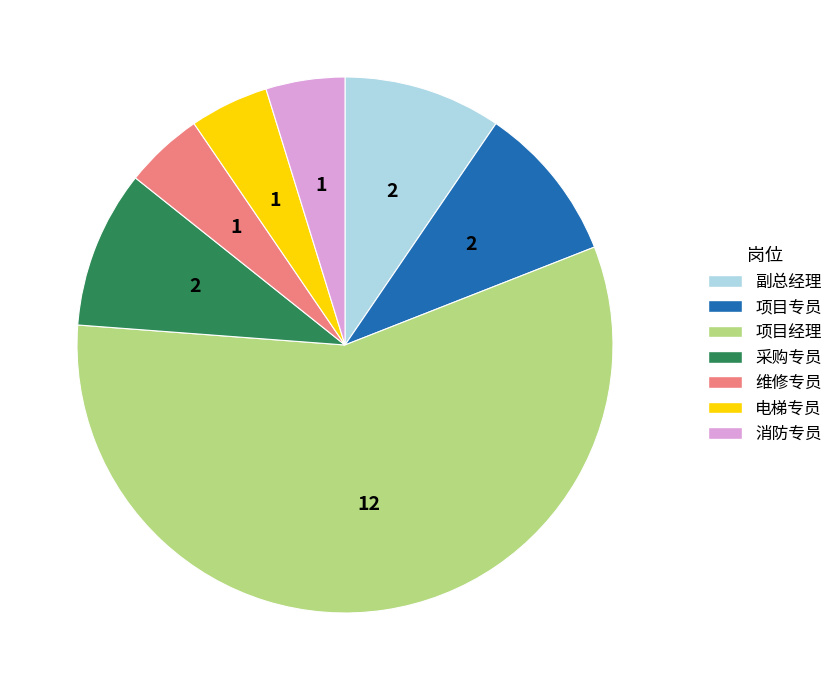

What is the ratio of the value at 项目经理 to the value at 电梯专员?

12.0